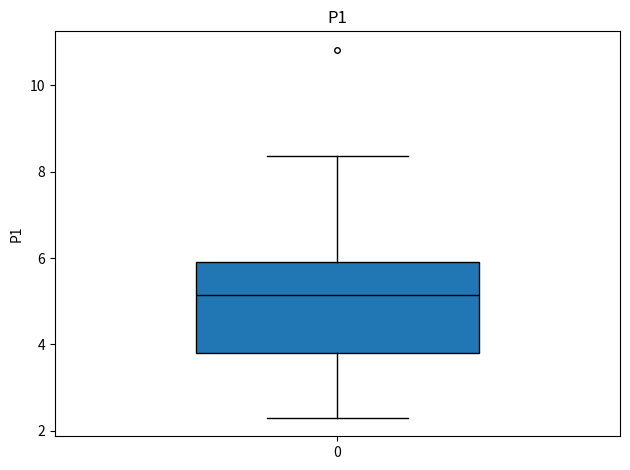

Read this box plot against the y-axis: the position of the median line, the range covered by the box, and the ends of both whiskers. The values are not printed on the chart, so give them approximately, as read against the axis.

median 5.2, box 3.8 to 6.0, whiskers 2.4 to 8.4